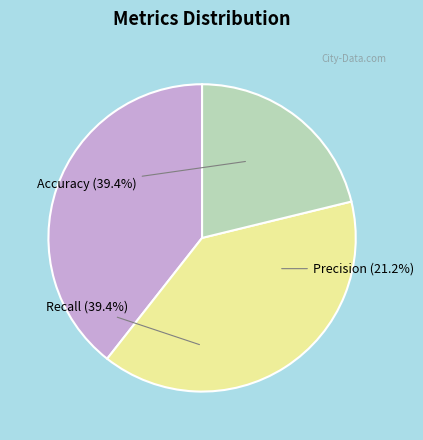

Which slice is the smallest?

Precision